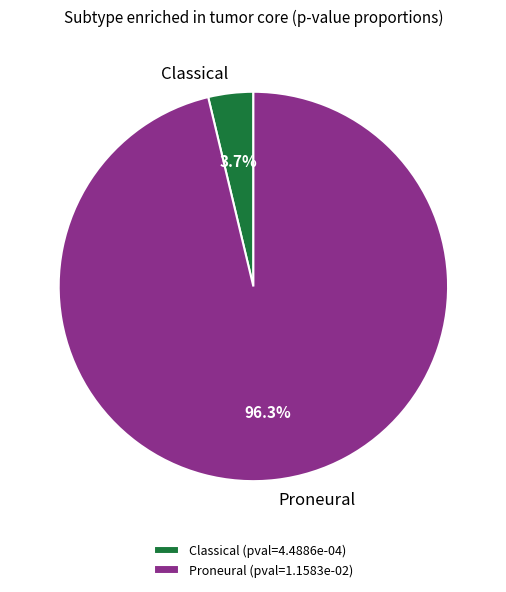

Does any single category account for the majority?

Yes